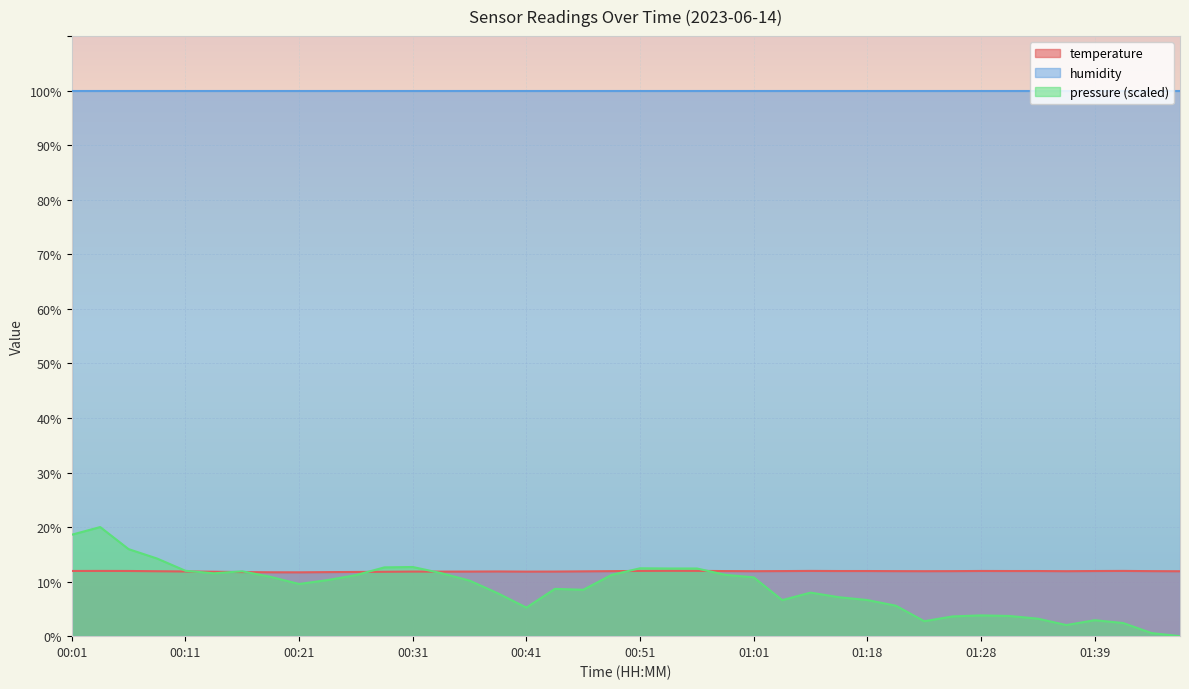

What is the value of the 6th point from the left?

11.8